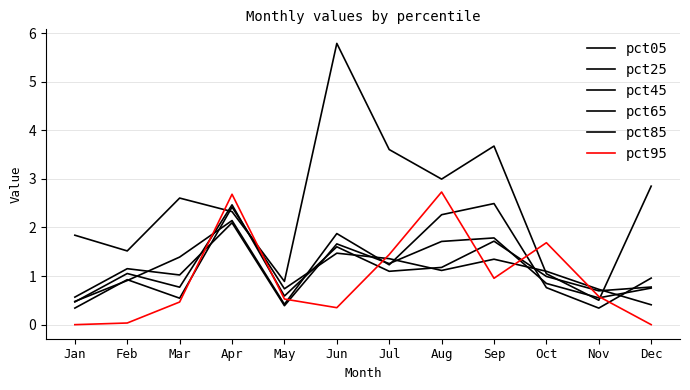

Between which two adjacent categories do pct65 and pct85 first intersect?

Apr and May